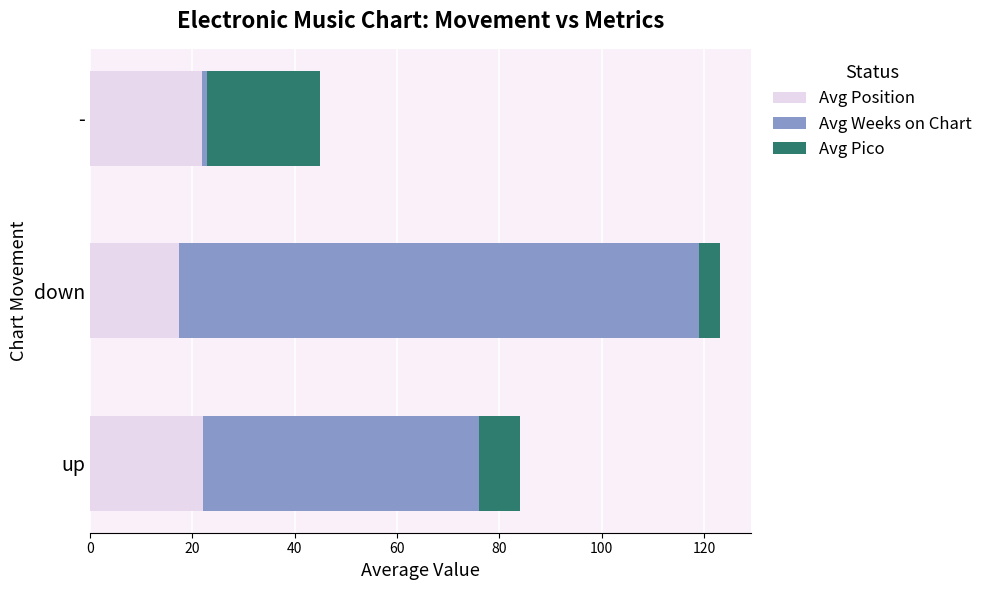

True or false: Avg Position has a value of 13.2 at -.

False